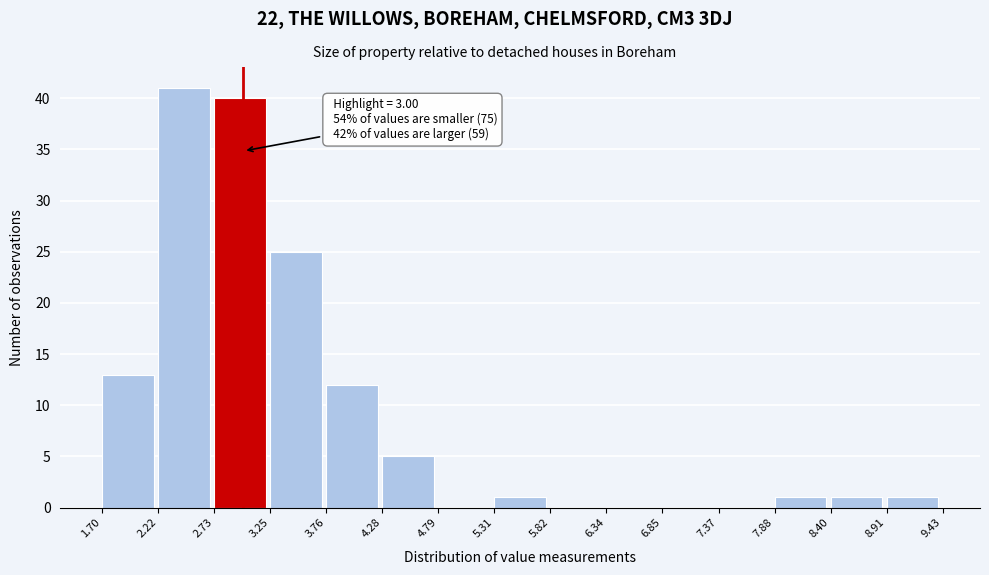

Over which range of the x-axis is the bar tallest?

2.22 to 2.73